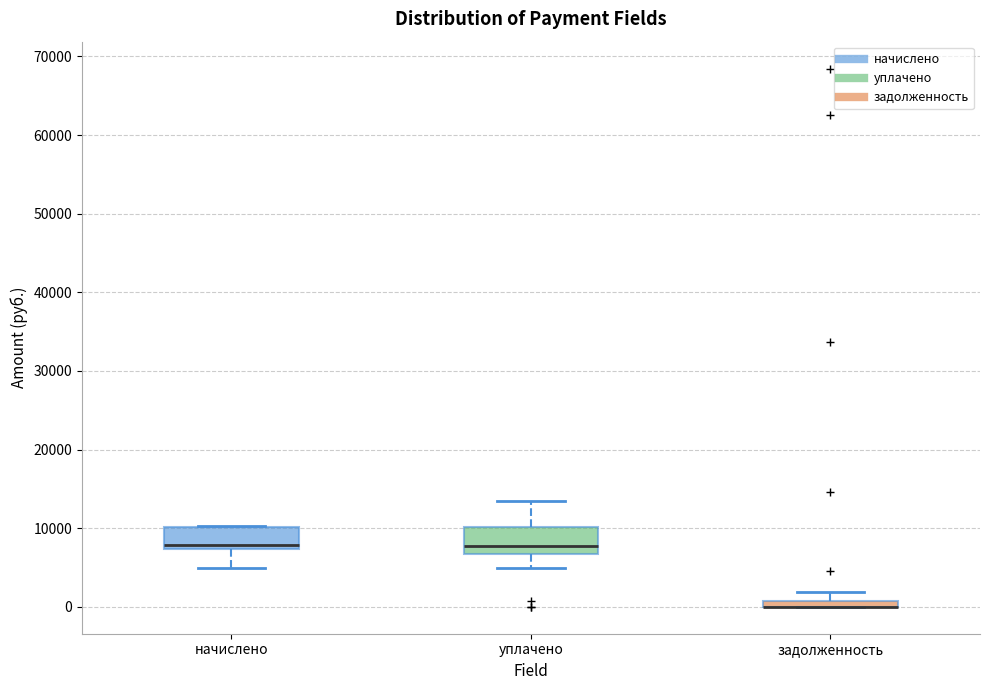

Where does the median line of the box for начислено sit on the y-axis? The values are not printed on the chart, so give them approximately, as read against the axis.

8000